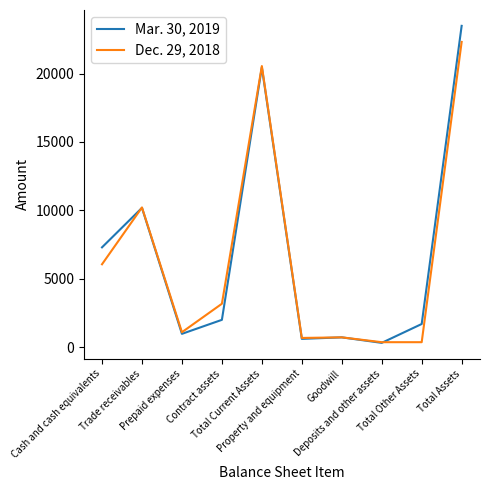

What is the greatest value displayed?

23482